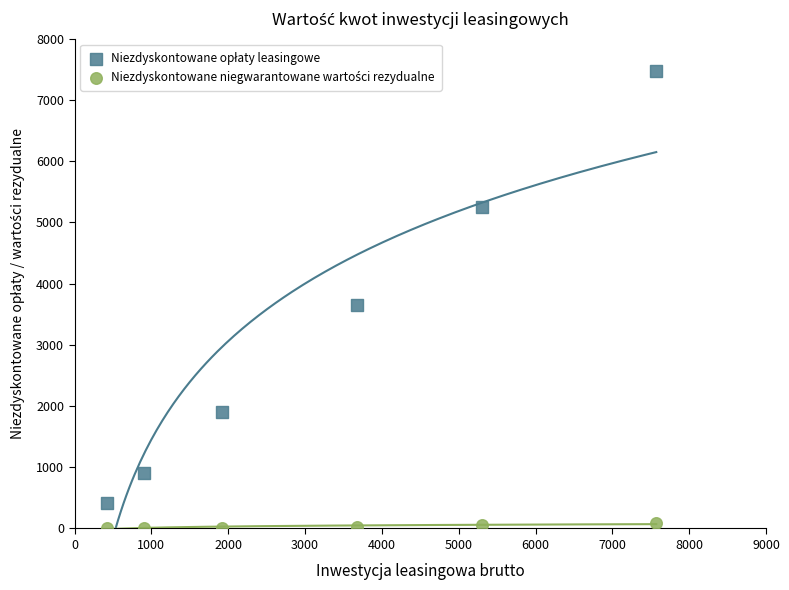

Across all data points, what is the range of X values (max minus min)?

7148